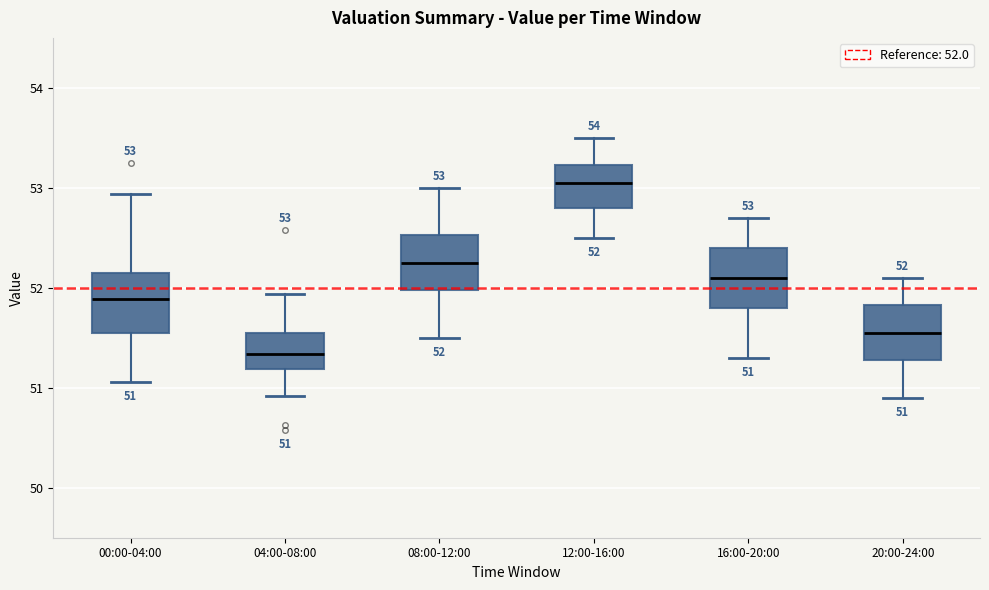

Which box has the lowest median line?

04:00-08:00